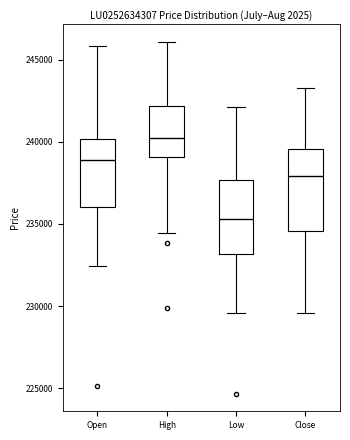

Where is the lower edge of the box for Low on the y-axis? The values are not printed on the chart, so give them approximately, as read against the axis.

233000